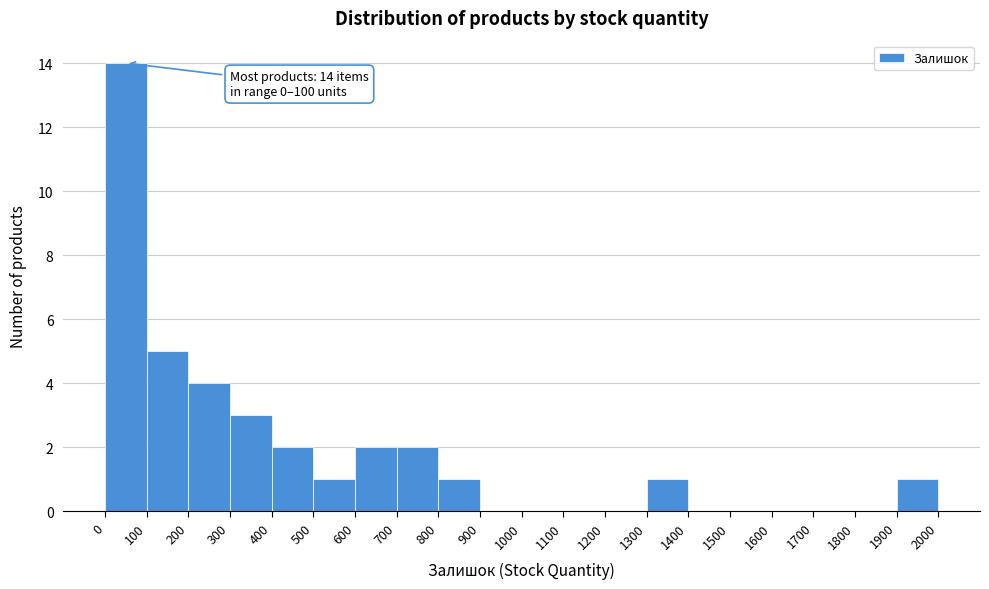

Which range on the x-axis has the tallest bar?

0 to 100